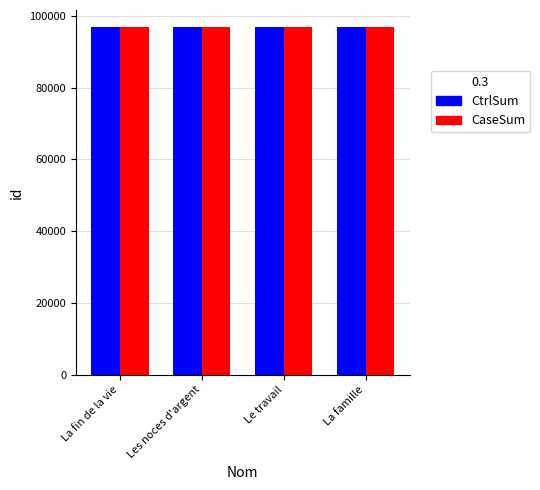

What is the total value across all series at La famille?

193576